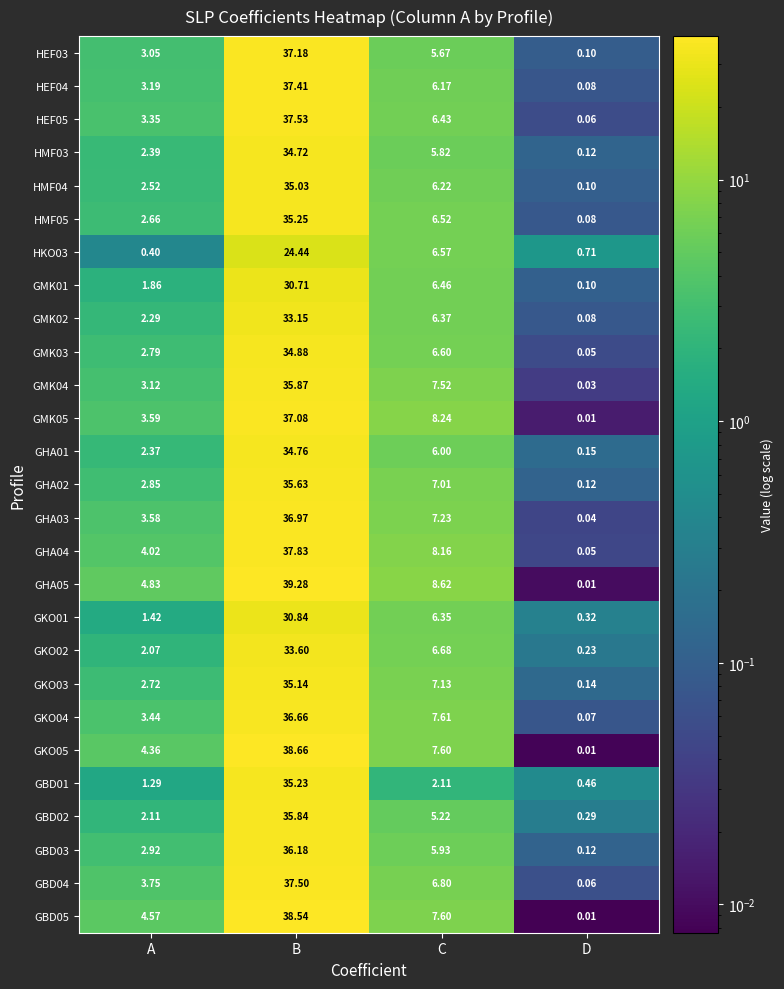

How many series are shown in this chart?

27